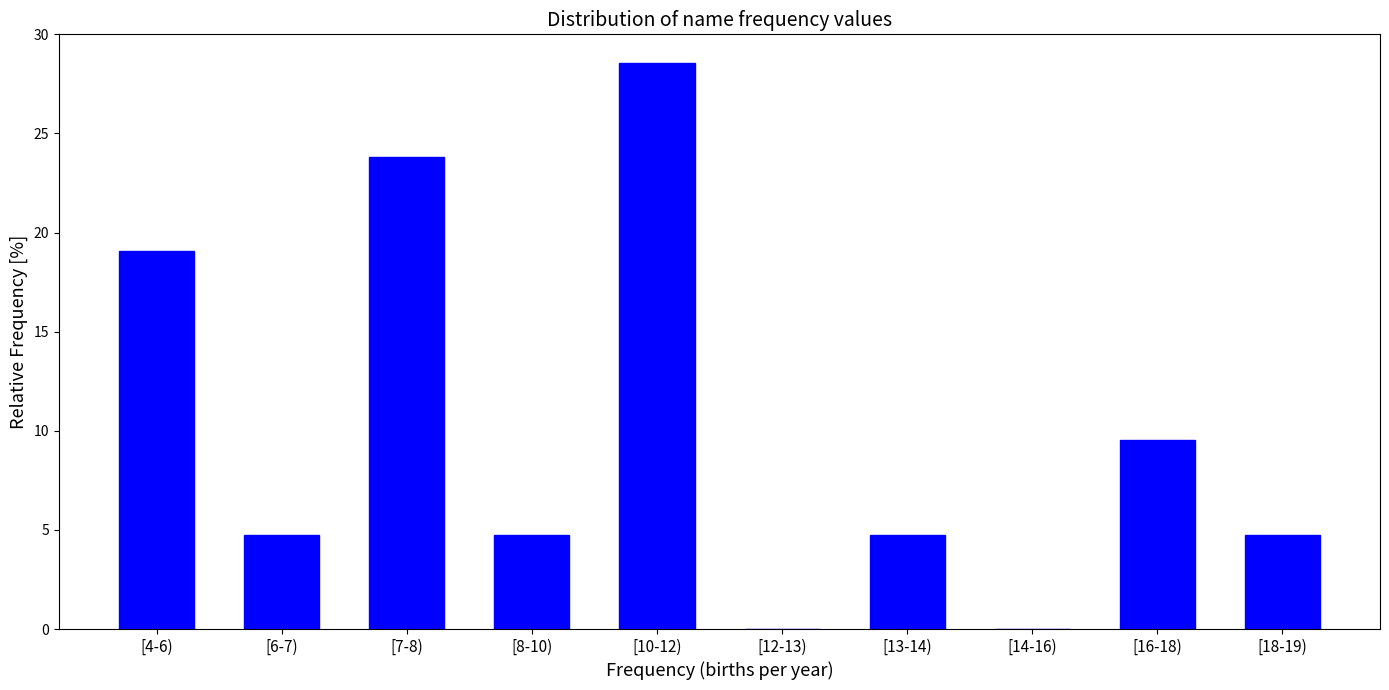

Reading left to right, transcribe all the data shown in this chart.

[4-6)=19.0	[6-7)=4.8	[7-8)=23.8	[8-10)=4.8	[10-12)=28.6	[12-13)=0.0	[13-14)=4.8	[14-16)=0.0	[16-18)=9.5	[18-19)=4.8